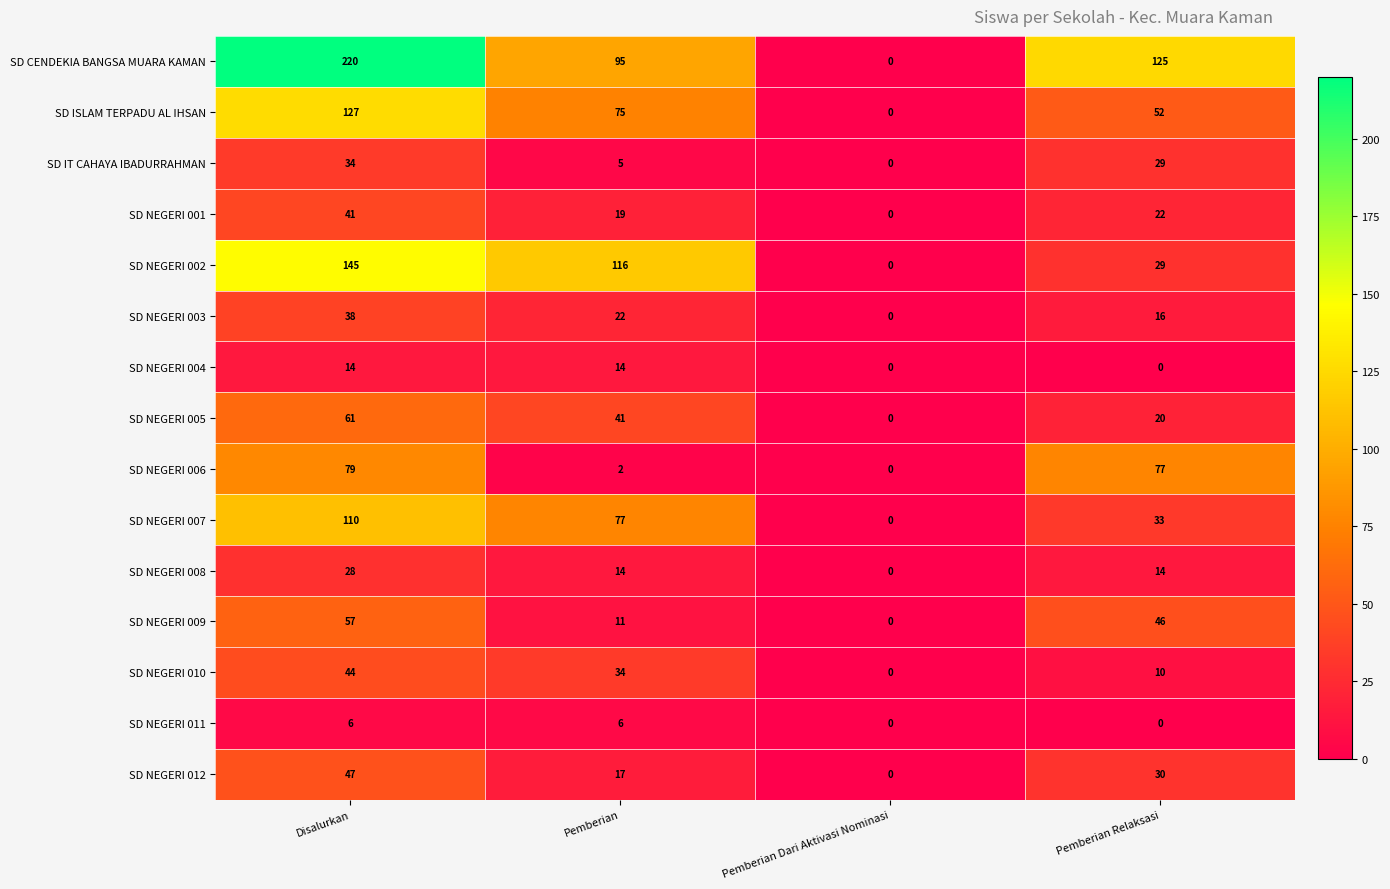

Rank the series by their maximum value, from highest to lowest.

SD CENDEKIA BANGSA MUARA KAMAN, SD NEGERI 002, SD ISLAM TERPADU AL IHSAN, SD NEGERI 007, SD NEGERI 006, SD NEGERI 005, SD NEGERI 009, SD NEGERI 012, SD NEGERI 010, SD NEGERI 001, SD NEGERI 003, SD IT CAHAYA IBADURRAHMAN, SD NEGERI 008, SD NEGERI 004, SD NEGERI 011